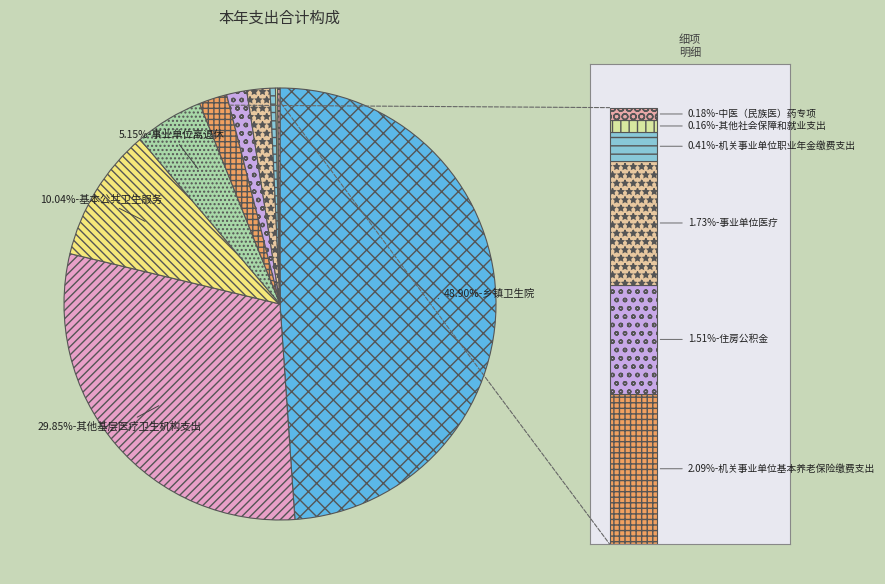

To the nearest percent, what is the average slice percentage?

10%